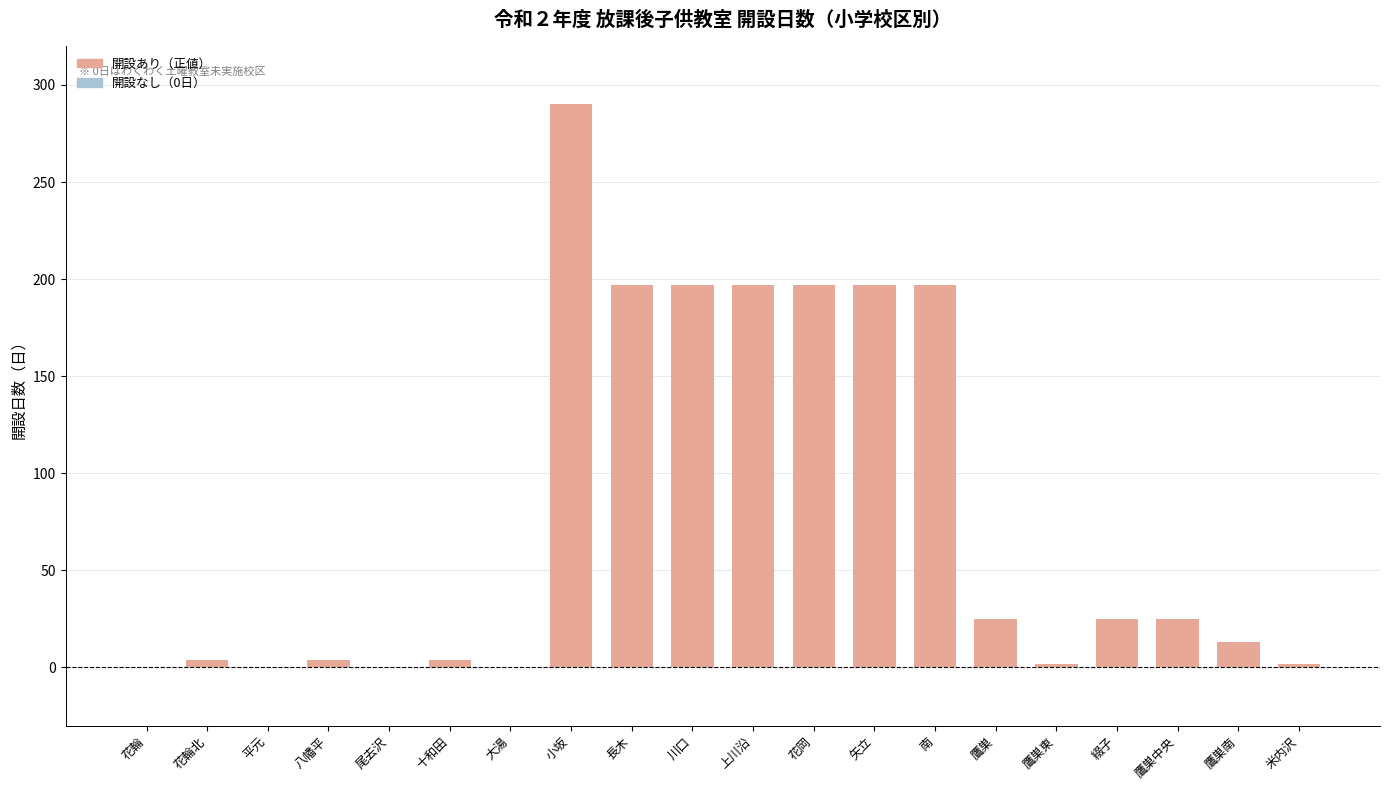

What is the greatest value displayed?

290